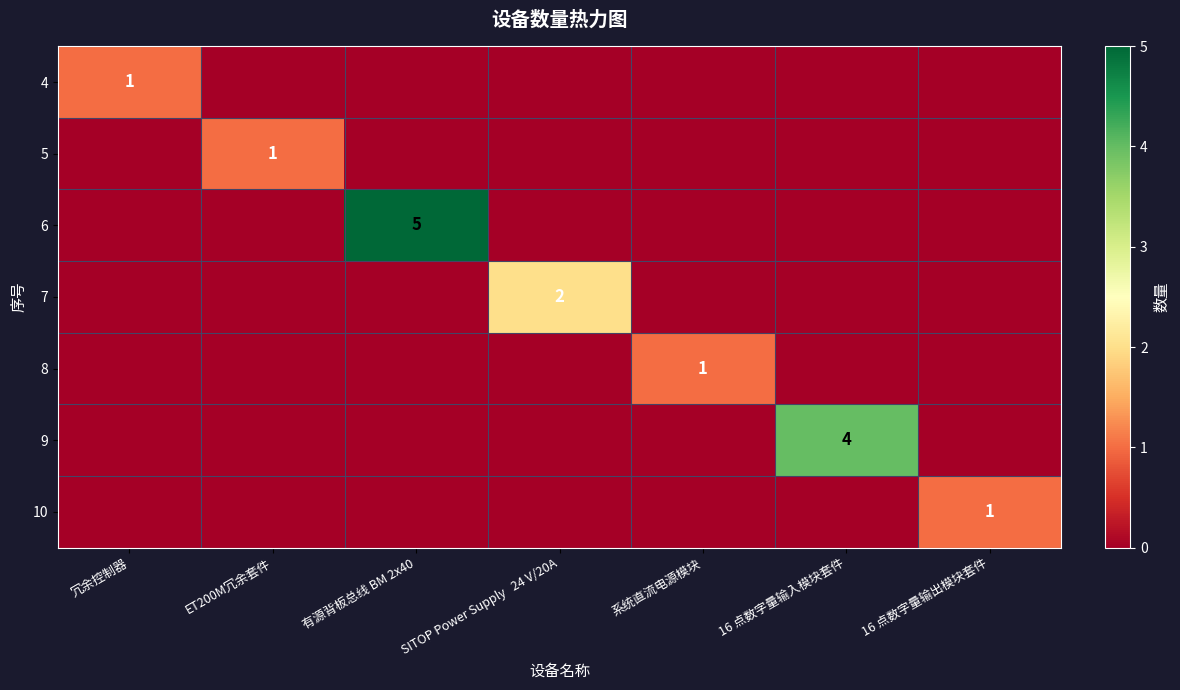

The 9 series shows 4 at 16 点数字量输入模块套件. True or false?

True